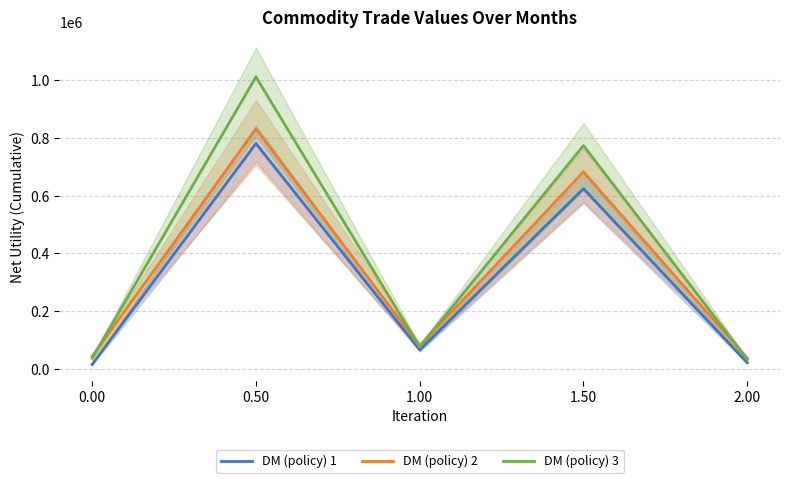

What is the maximum value for DM (policy) 1?

779981